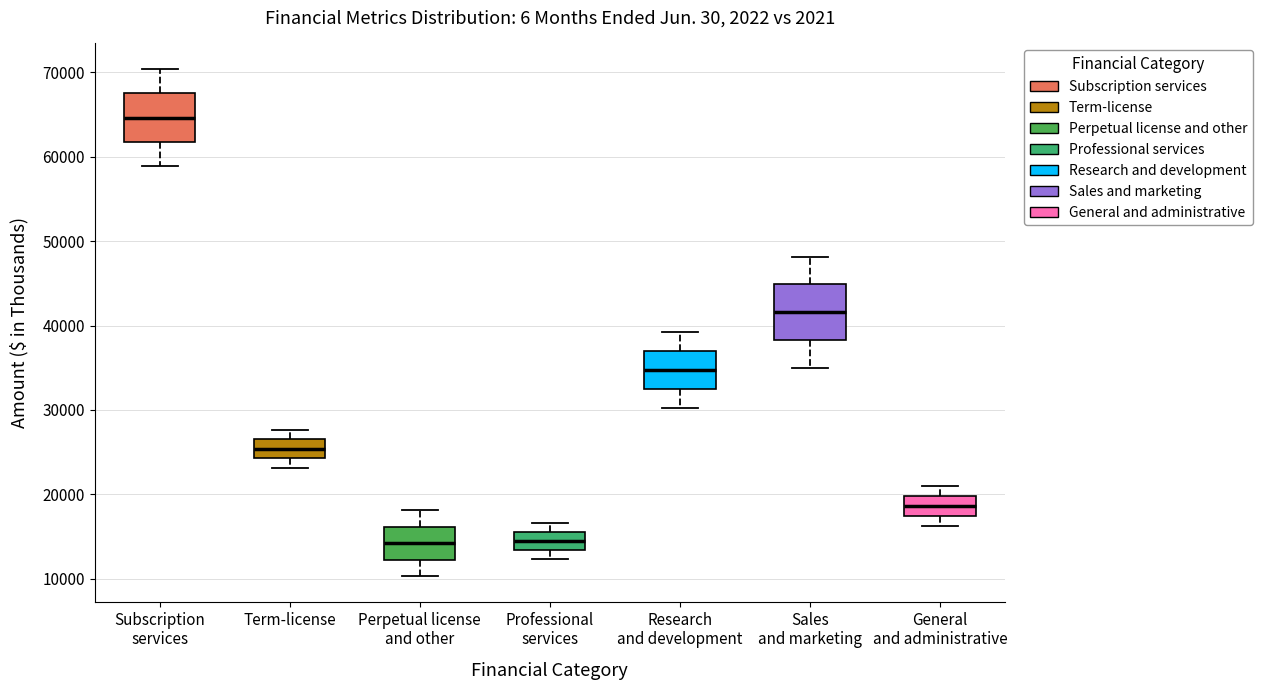

Where does the lower whisker of the box for Term-license end on the y-axis? The values are not printed on the chart, so give them approximately, as read against the axis.

23000